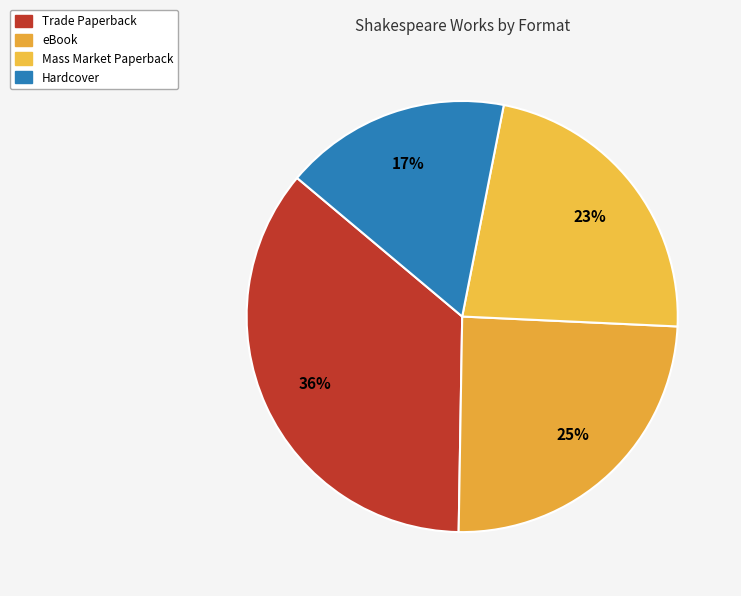

Count the number of slices in the pie.

4